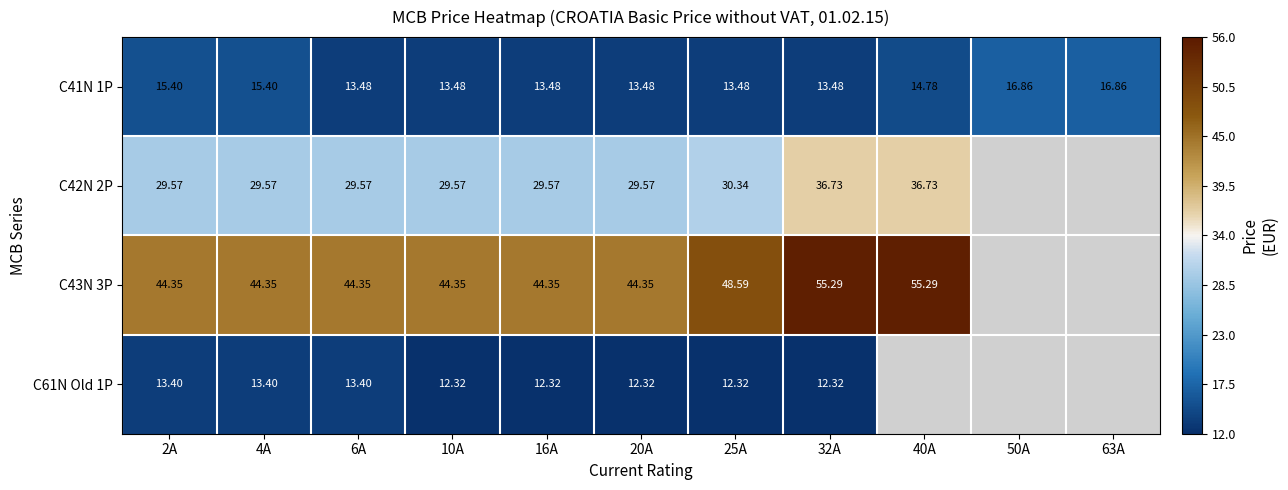

Is the value of C41N 1P at 25A greater than the value of C43N 3P at 20A?

No